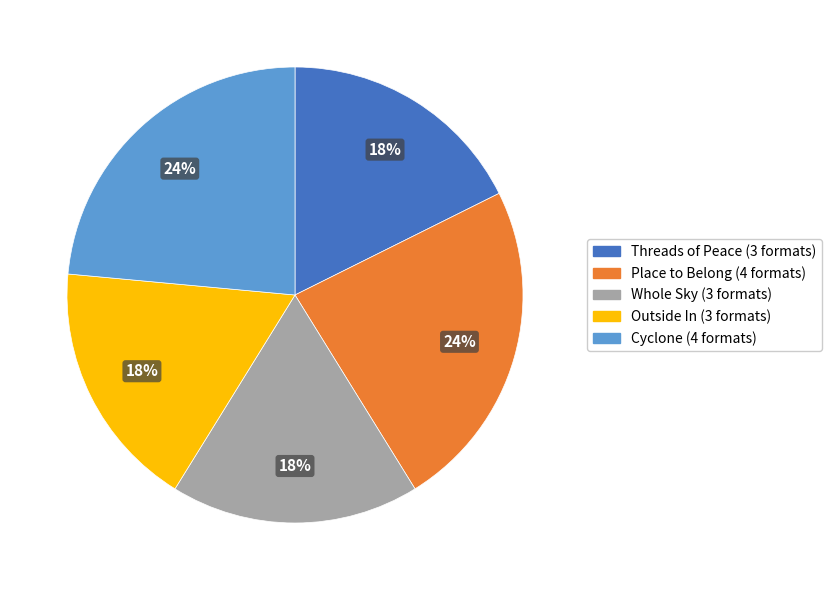

Does Whole Sky account for over 50% of the chart?

No